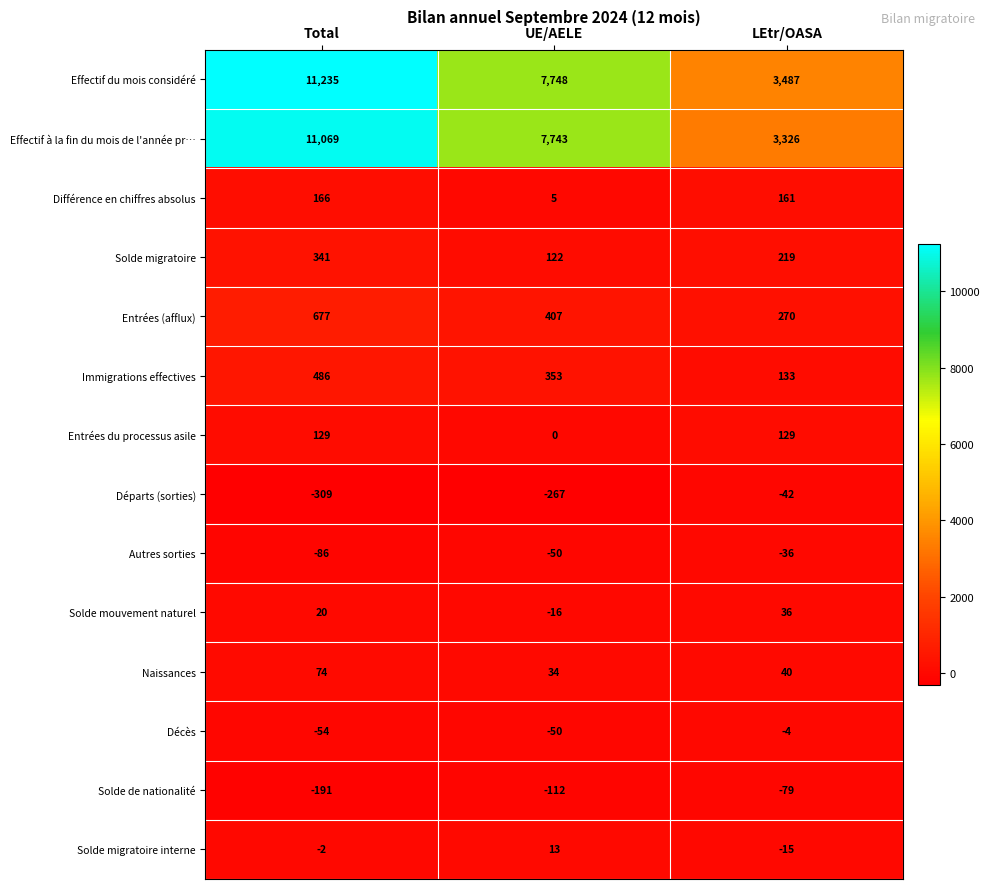

Which series has the largest total across all categories?

Effectif du mois considéré